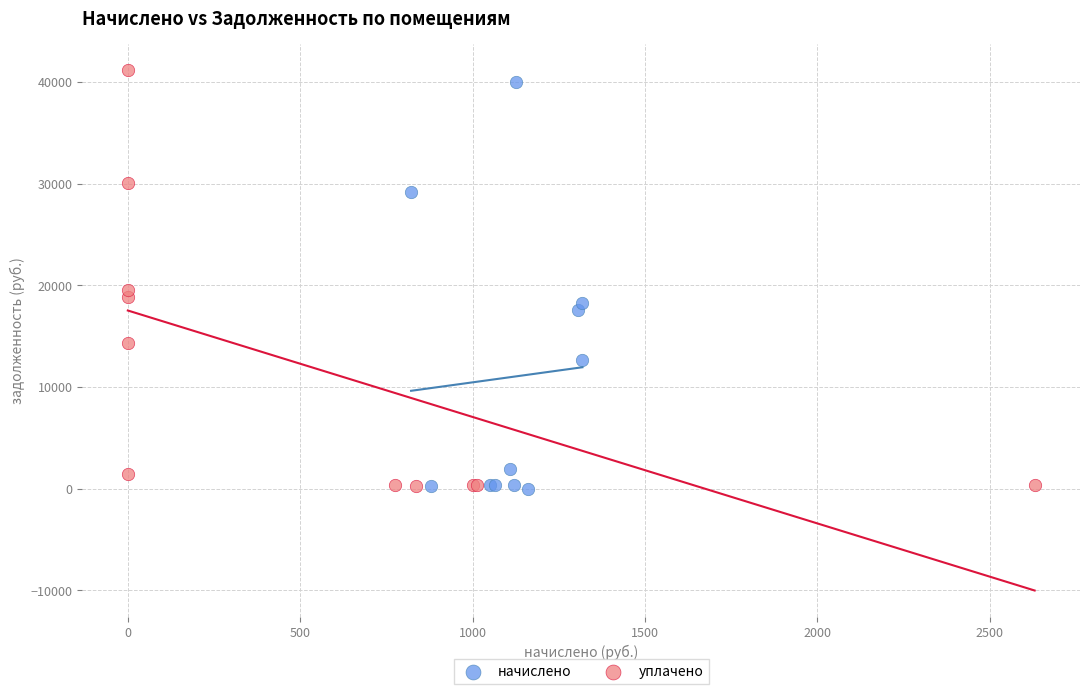

Which series has the widest spread of Y values?

уплачено